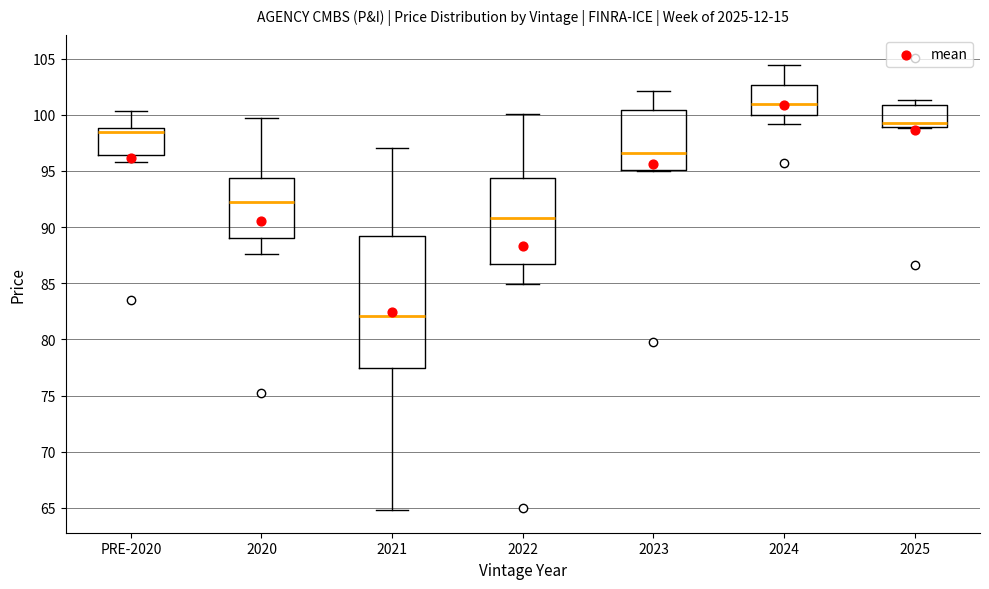

Comparing the boxes themselves (not the whiskers), which one is the tallest?

2021